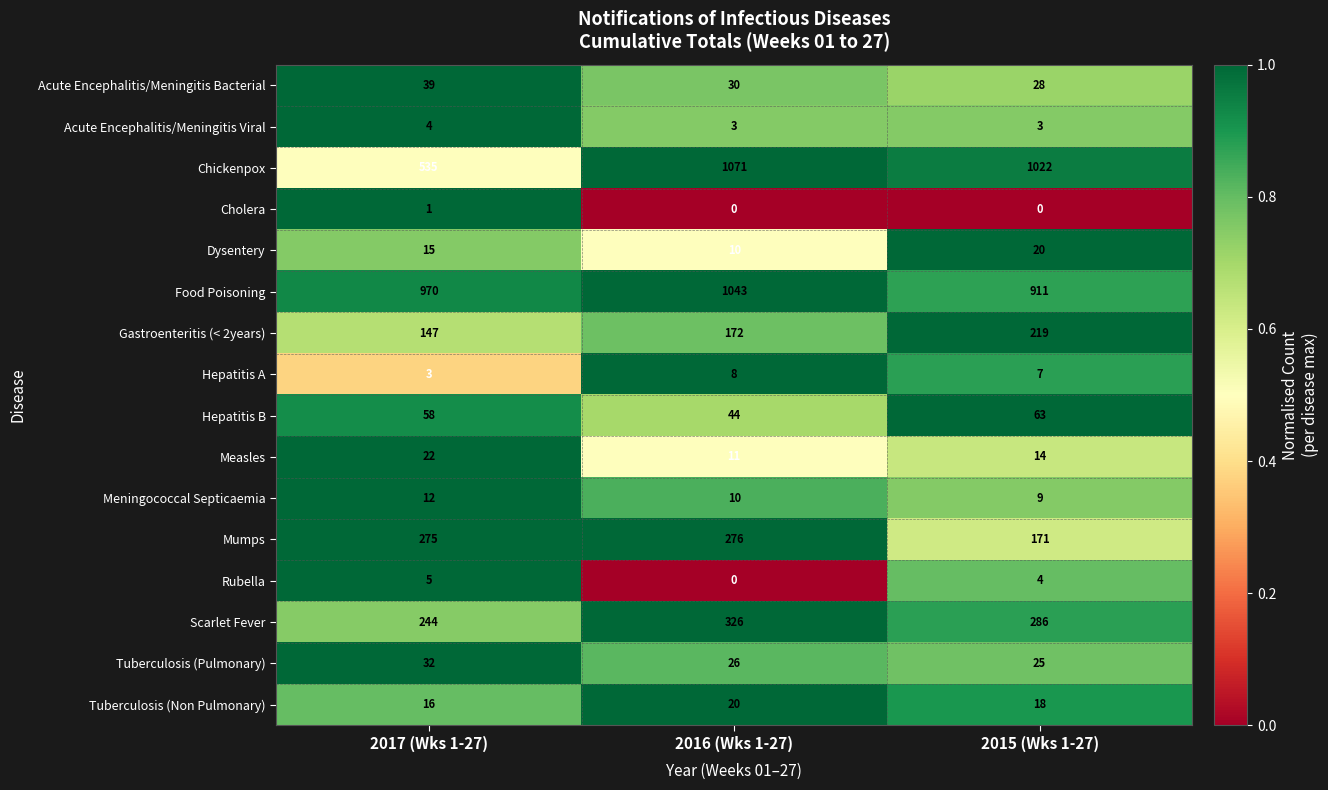

True or false: Chickenpox has a value of 735 at 2016 (Wks 1-27).

False